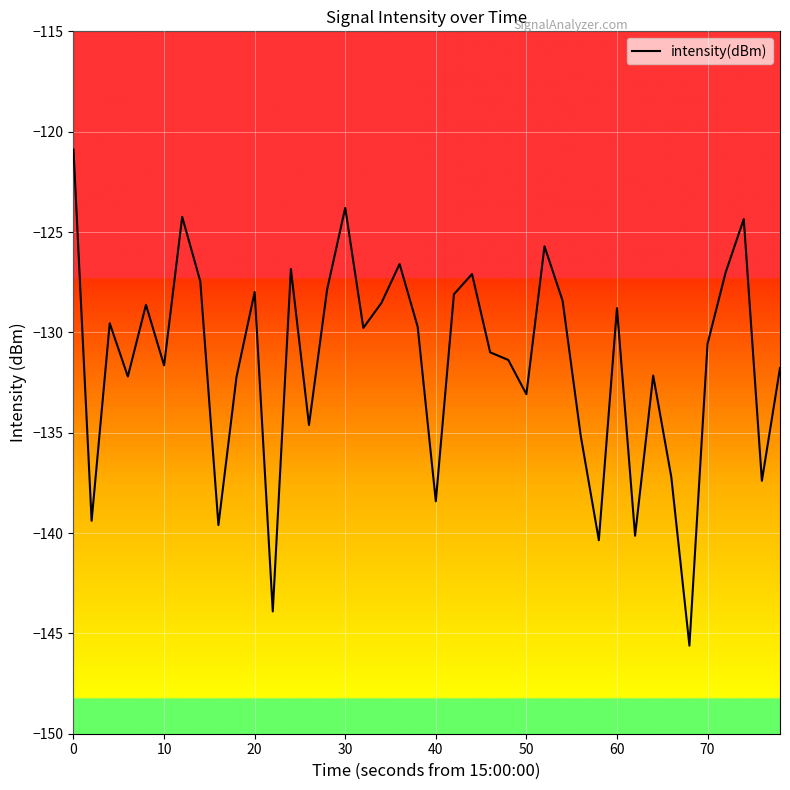

What is the greatest value displayed?

-120.9